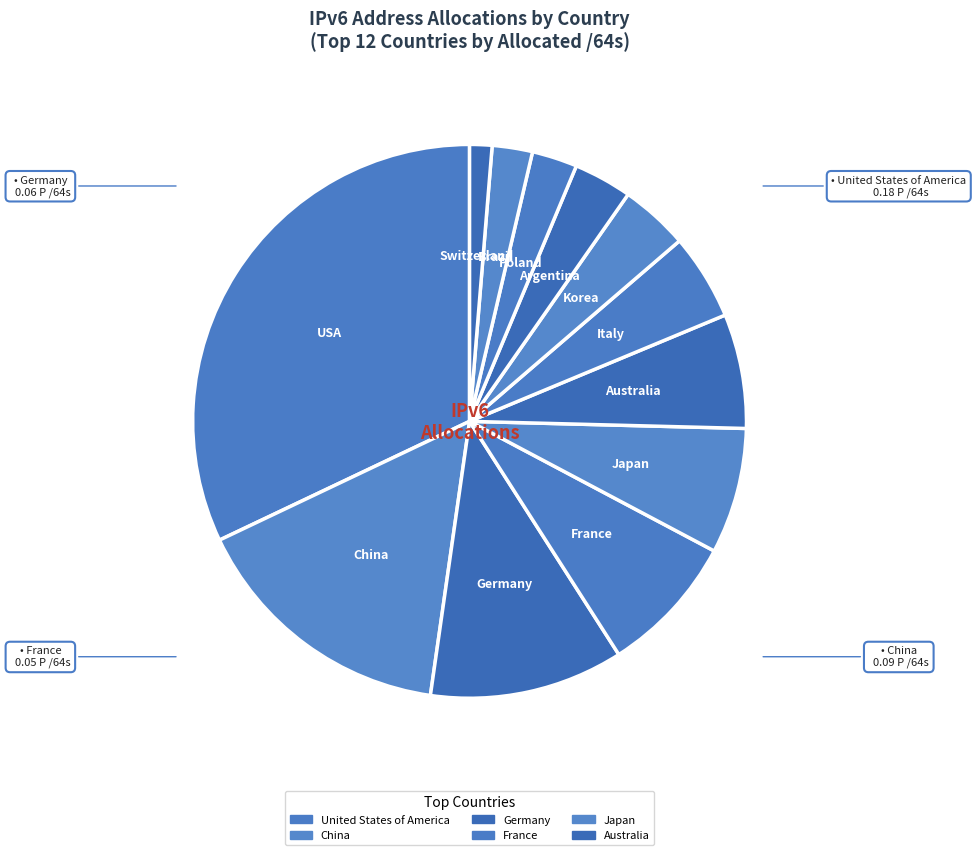

Which slice is the smallest?

Switzerland